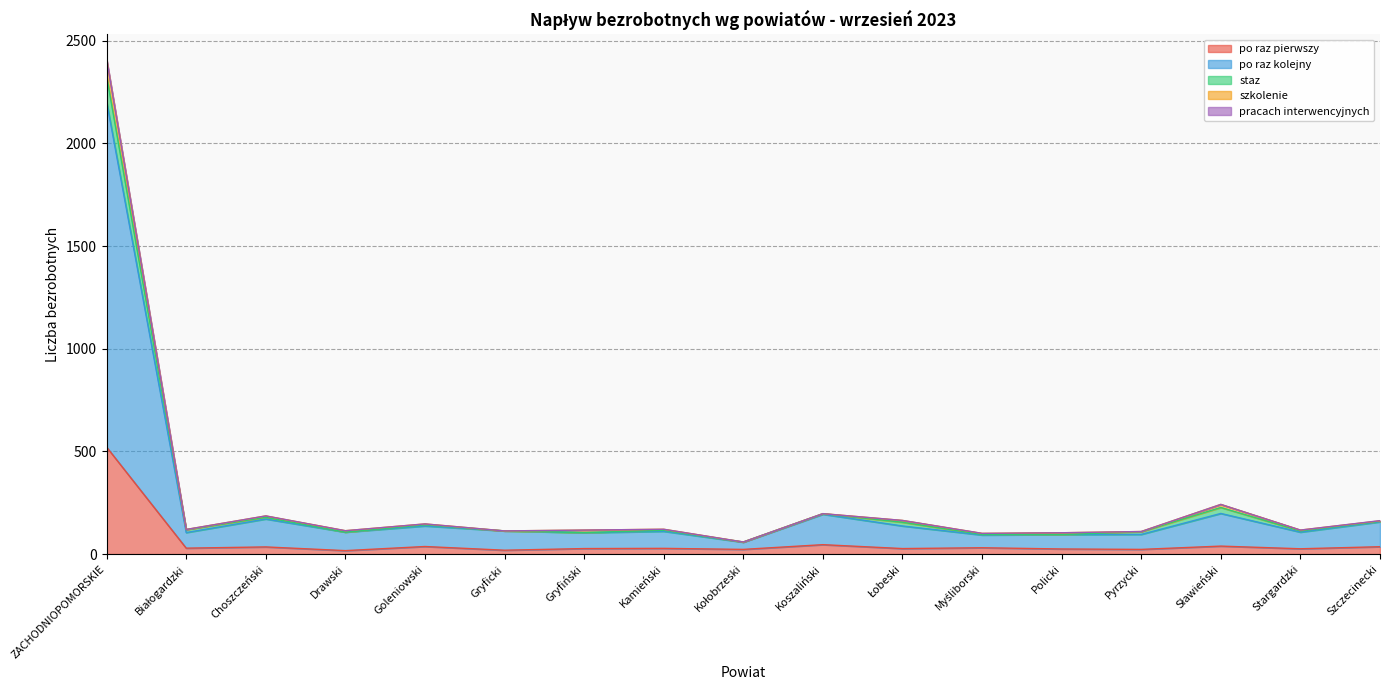

Does the chart have visible grid lines?

Yes